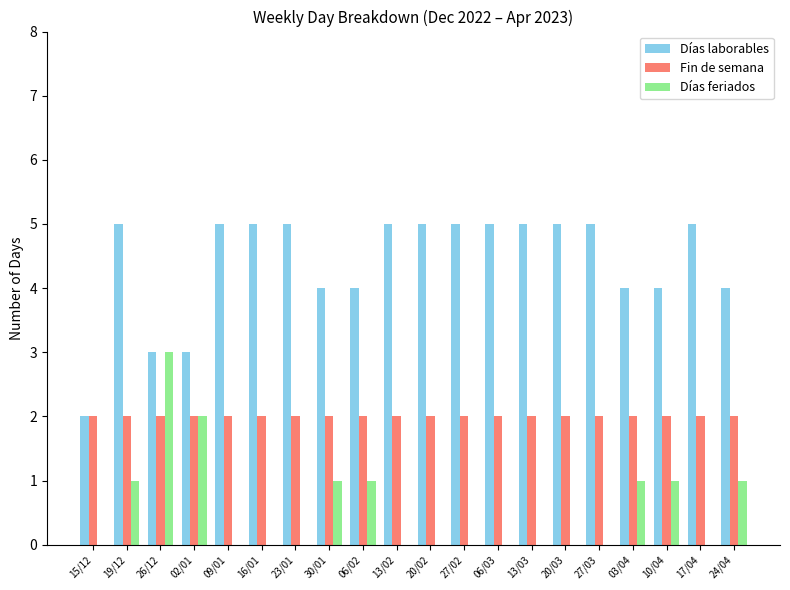

Which series has the largest total across all categories?

Días laborables